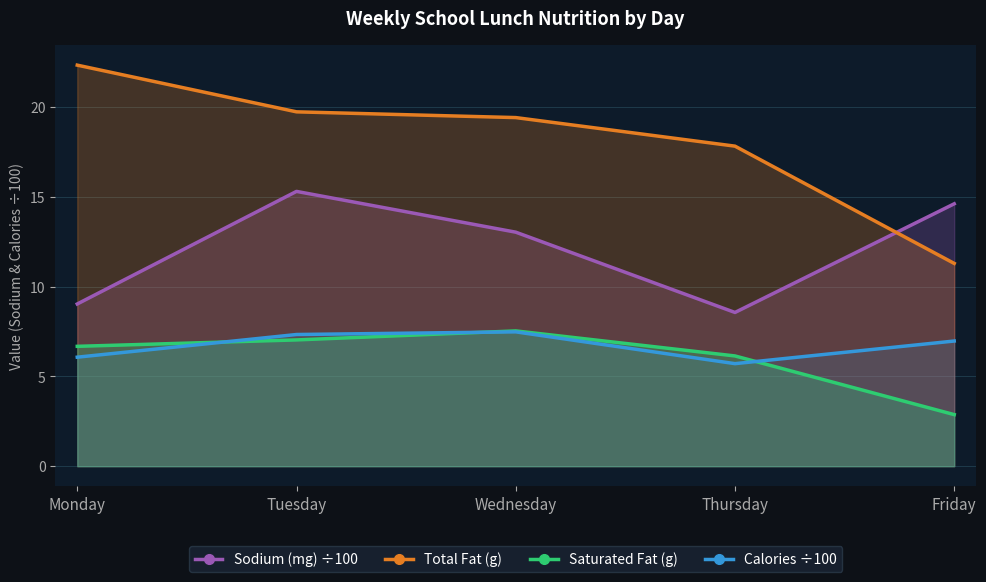

True or false: Total Fat (g) and Saturated Fat (g) intersect in this chart.

False